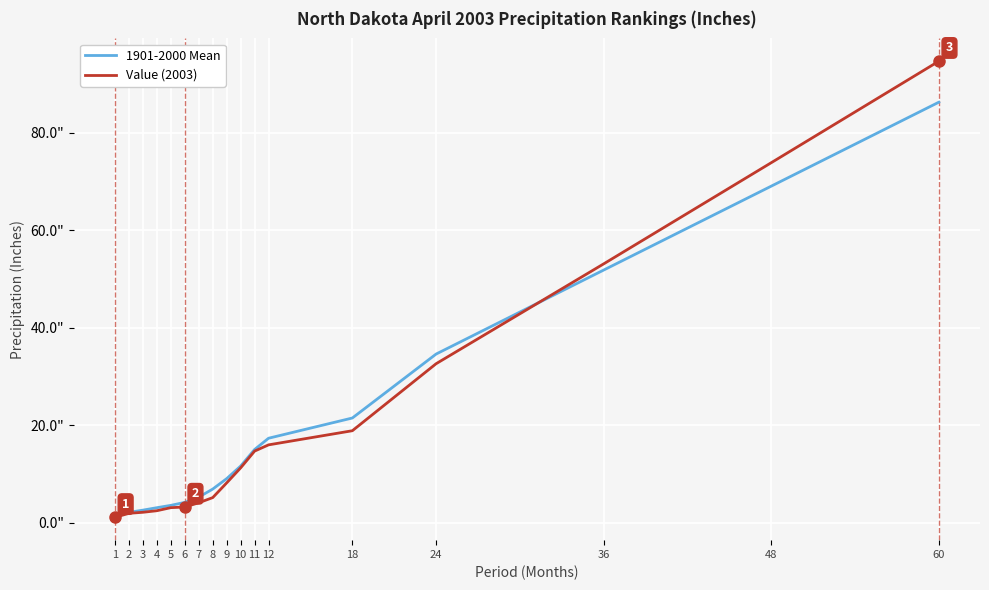

What are all the series names shown in the legend?

1901-2000 Mean, Value (2003)